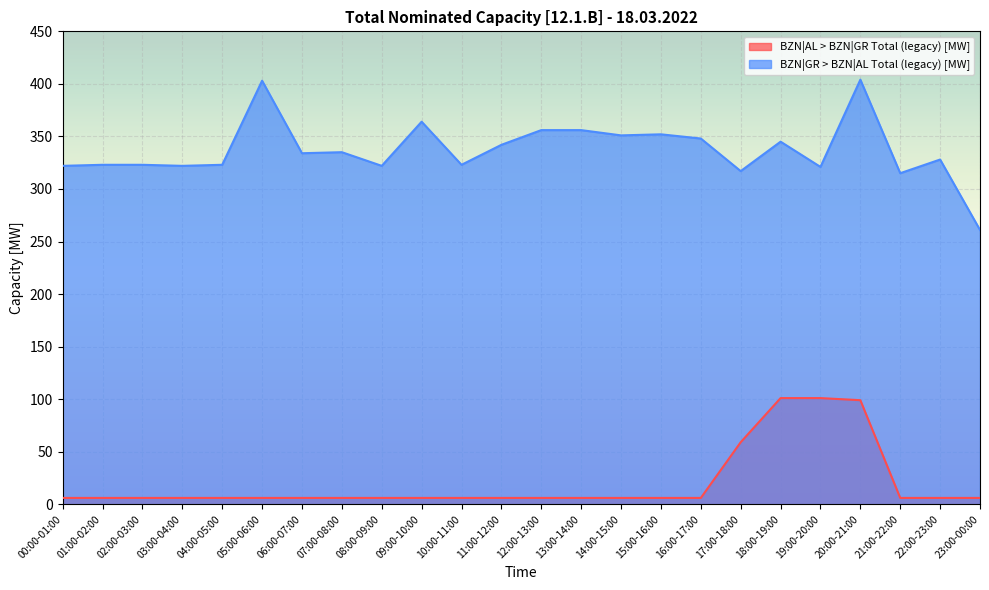

Reading left to right, list all the values displayed in this chart.

BZN|AL > BZN|GR Total (legacy) [MW]: 00:00-01:00=6	01:00-02:00=6	02:00-03:00=6	03:00-04:00=6	04:00-05:00=6	05:00-06:00=6	06:00-07:00=6	07:00-08:00=6	08:00-09:00=6	09:00-10:00=6	10:00-11:00=6	11:00-12:00=6	12:00-13:00=6	13:00-14:00=6	14:00-15:00=6	15:00-16:00=6	16:00-17:00=6	17:00-18:00=59	18:00-19:00=101	19:00-20:00=101	20:00-21:00=99	21:00-22:00=6	22:00-23:00=6	23:00-00:00=6
BZN|GR > BZN|AL Total (legacy) [MW]: 00:00-01:00=322	01:00-02:00=323	02:00-03:00=323	03:00-04:00=322	04:00-05:00=323	05:00-06:00=403	06:00-07:00=334	07:00-08:00=335	08:00-09:00=322	09:00-10:00=364	10:00-11:00=323	11:00-12:00=342	12:00-13:00=356	13:00-14:00=356	14:00-15:00=351	15:00-16:00=352	16:00-17:00=348	17:00-18:00=317	18:00-19:00=345	19:00-20:00=321	20:00-21:00=404	21:00-22:00=315	22:00-23:00=328	23:00-00:00=261